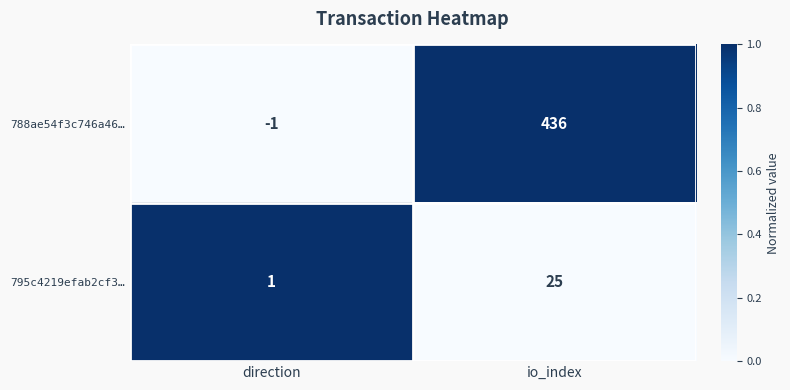

The value of 788ae54f3c746a46… at direction is -1. True or false?

True